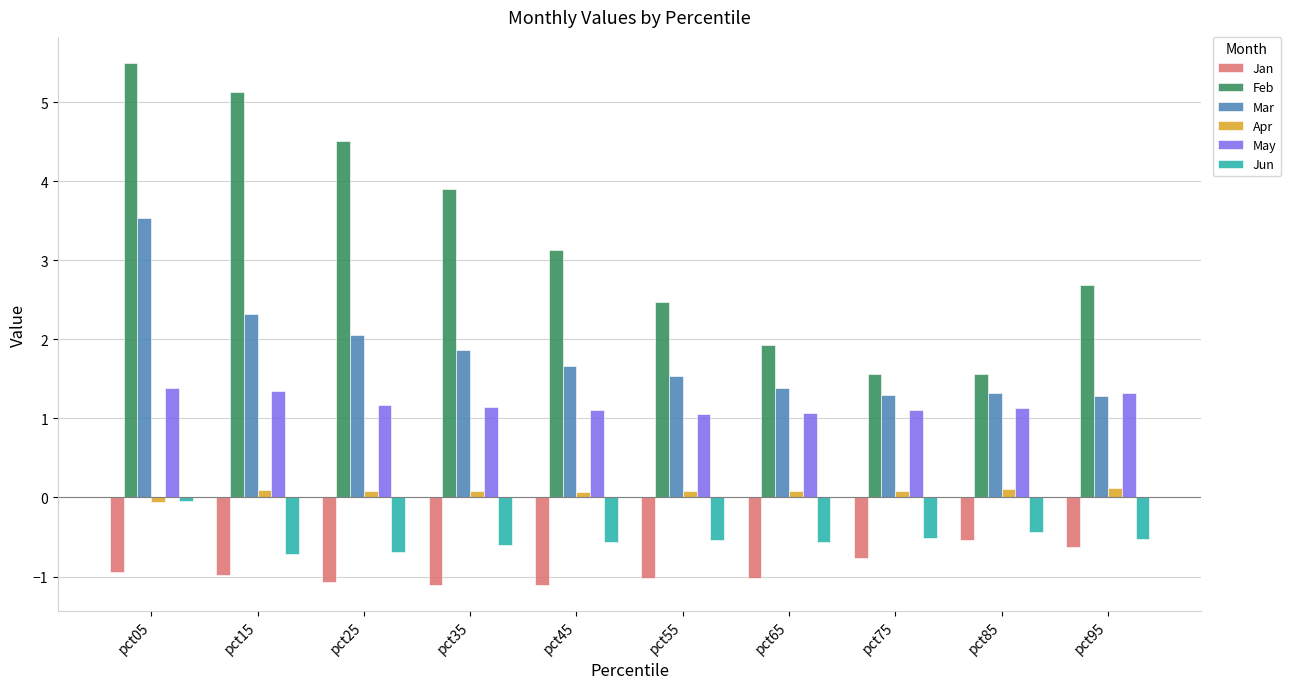

Is the value of May at pct35 greater than the value of Mar at pct75?

No